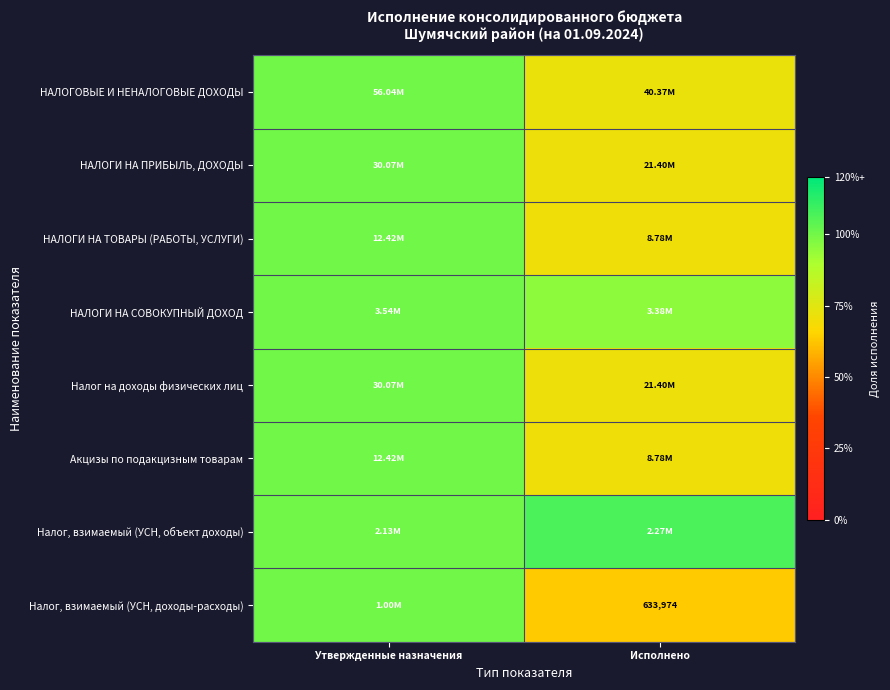

Which label corresponds to the smallest value in the chart?

Исполнено